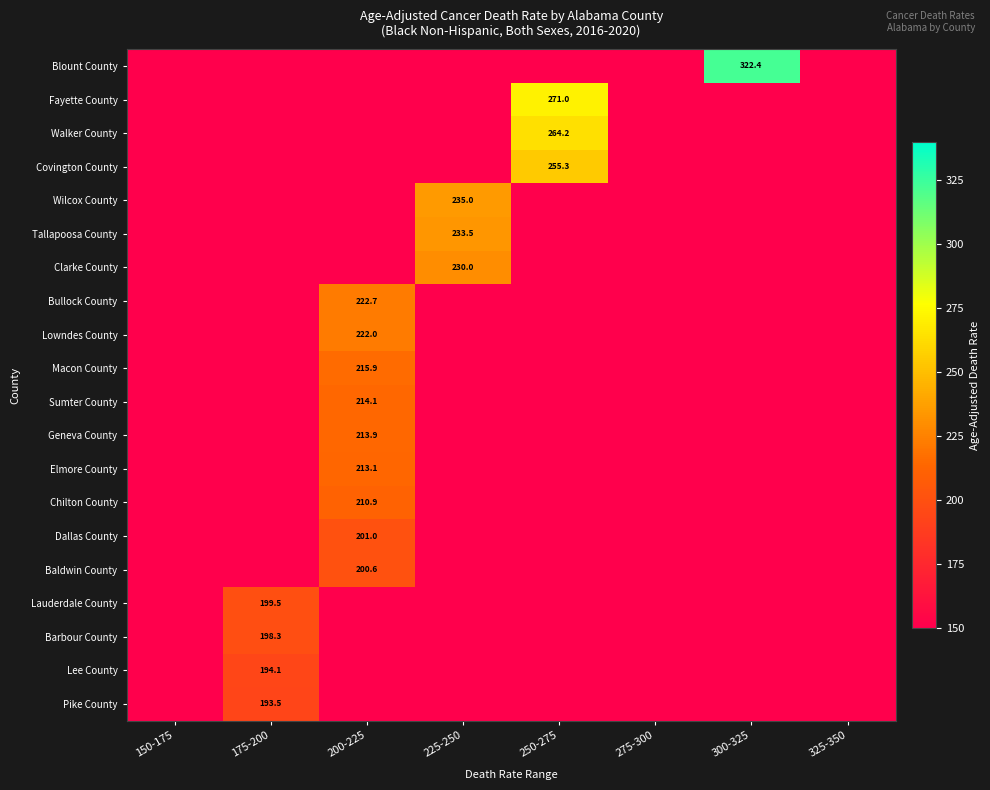

Which category has the lowest value across all series?

150-175